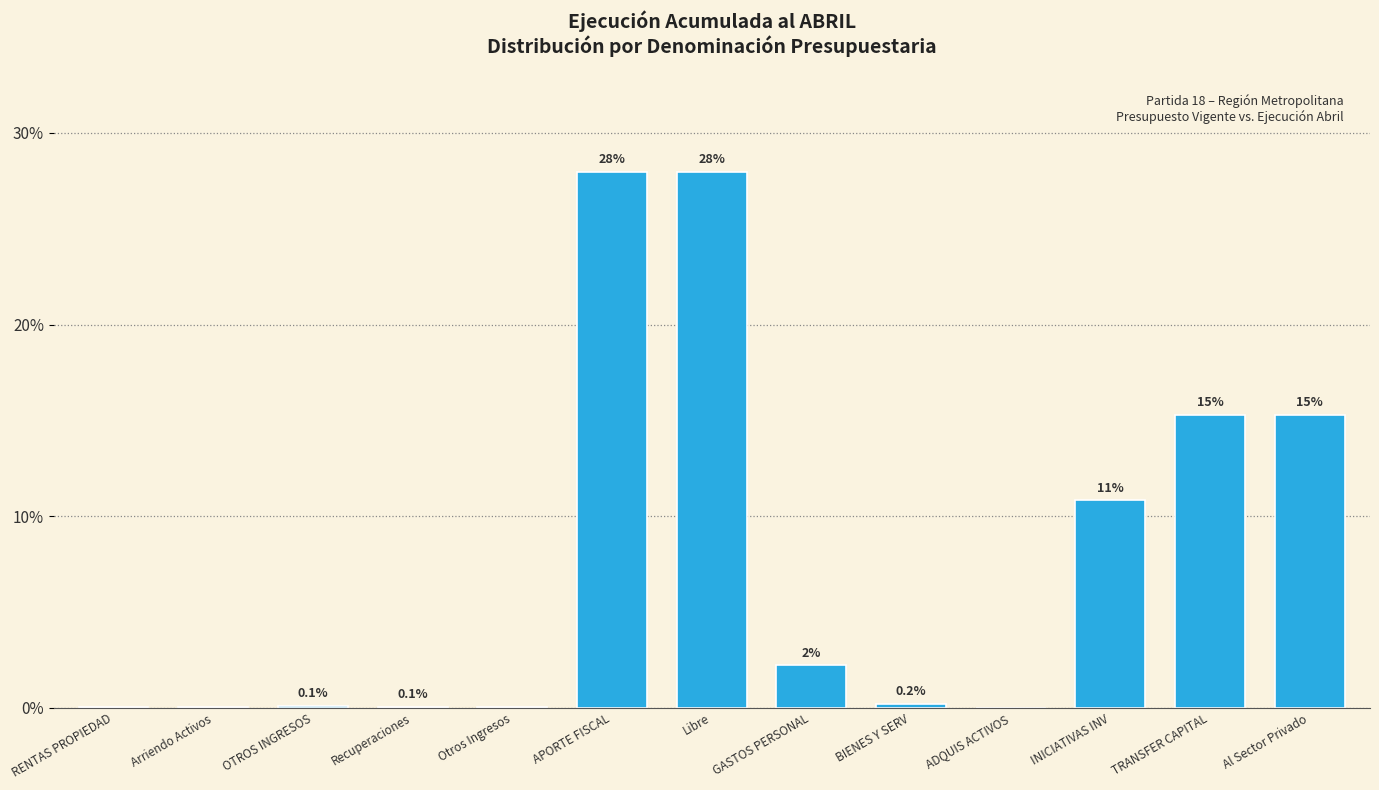

What value does the data have at Libre?

28.0